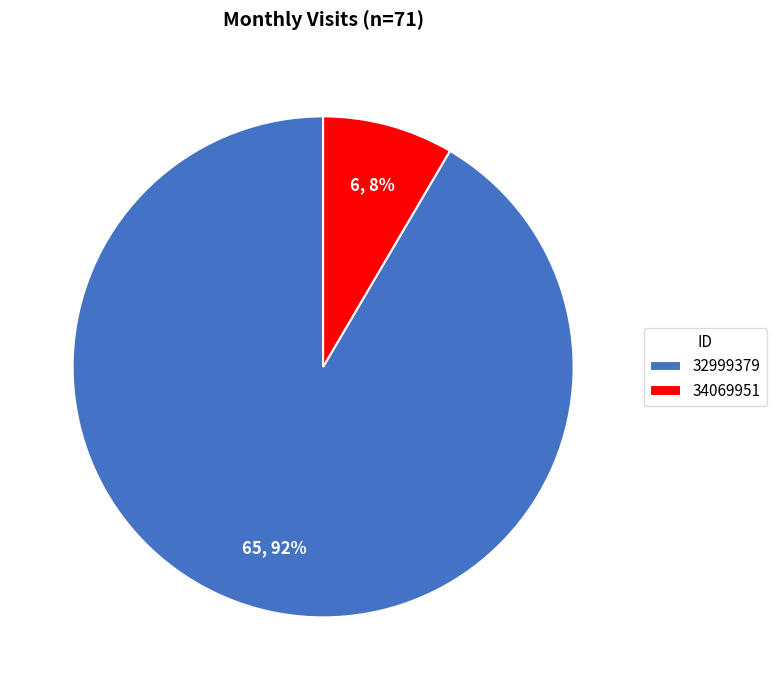

Is it true that 34069951 is 23% of the pie?

False